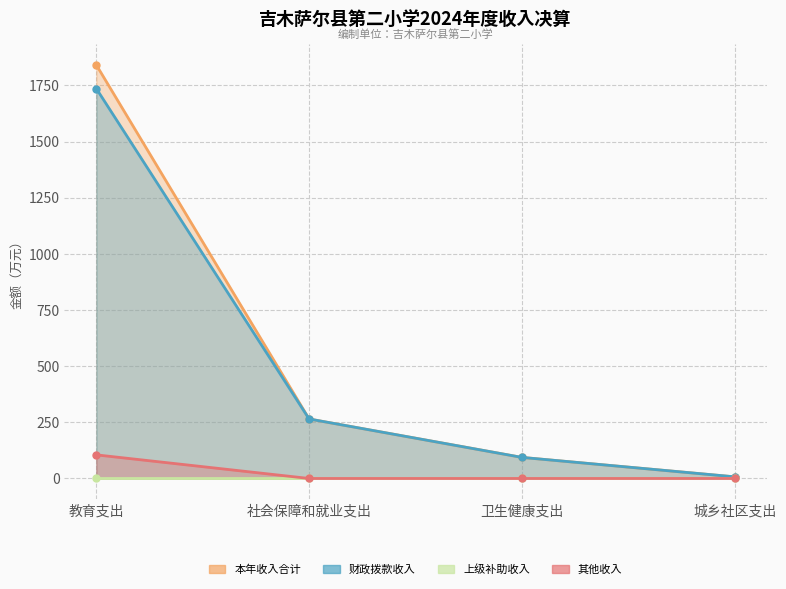

Which has a higher value, 教育支出 or 卫生健康支出?

教育支出